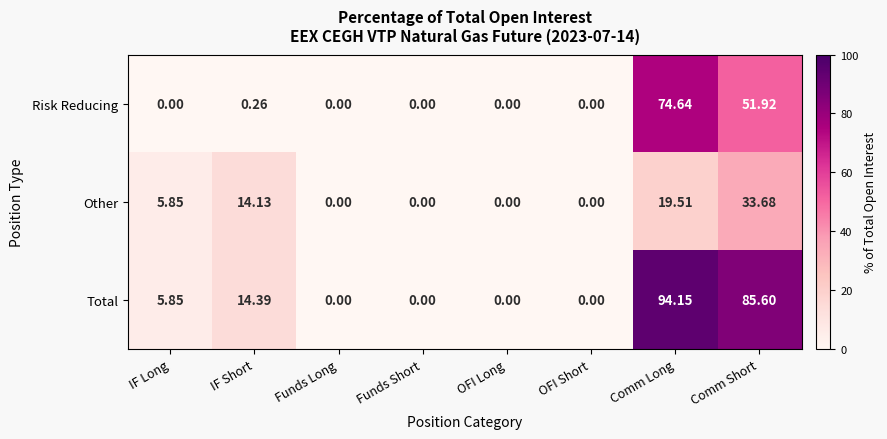

Which series has the largest total across all categories?

Total